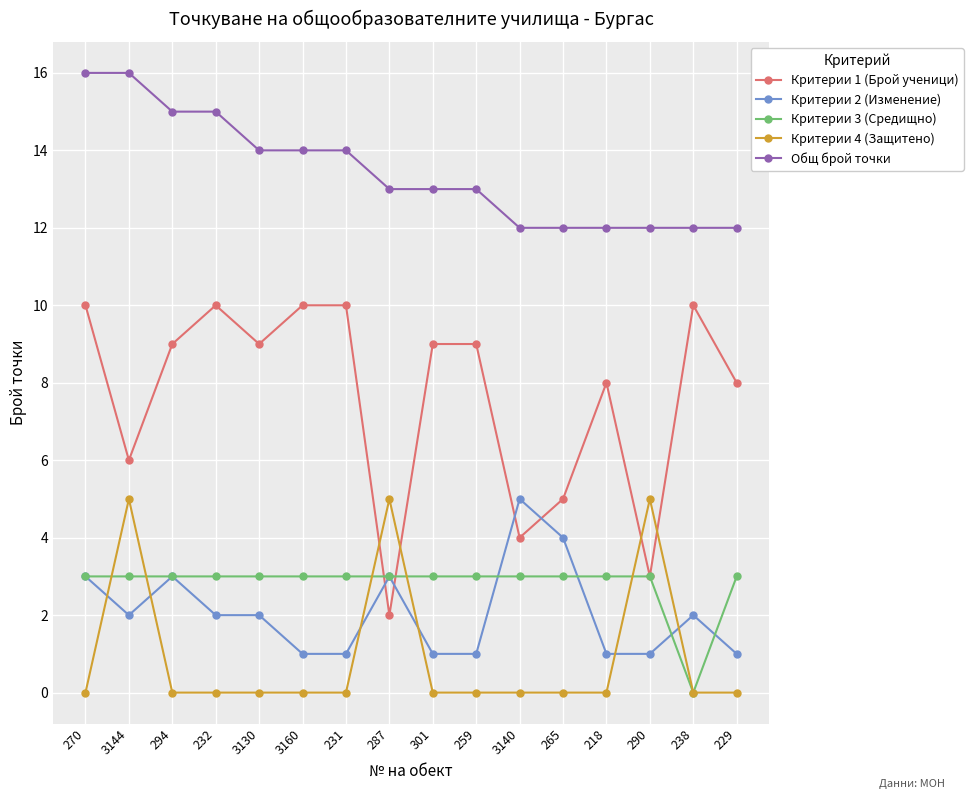

What is the sum of the Критерии 2 (Изменение) values at 3140 and 218?

6